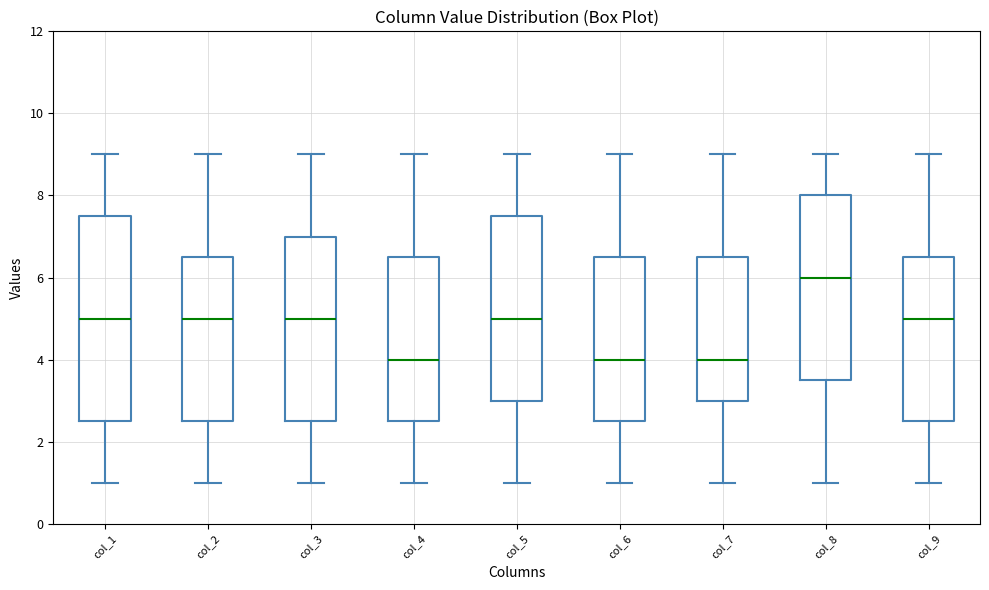

Reading left to right, transcribe this box plot: for each box, give where its median line is, the range the box spans, and where its two whiskers end, as read against the y-axis. The values are not printed on the chart, so give them approximately, as read against the axis.

col_1: median 5.0, box 2.6 to 7.6, whiskers 1.0 to 9.0
col_2: median 5.0, box 2.6 to 6.6, whiskers 1.0 to 9.0
col_3: median 5.0, box 2.6 to 7.0, whiskers 1.0 to 9.0
col_4: median 4.0, box 2.6 to 6.6, whiskers 1.0 to 9.0
col_5: median 5.0, box 3.0 to 7.6, whiskers 1.0 to 9.0
col_6: median 4.0, box 2.6 to 6.6, whiskers 1.0 to 9.0
col_7: median 4.0, box 3.0 to 6.6, whiskers 1.0 to 9.0
col_8: median 6.0, box 3.6 to 8.0, whiskers 1.0 to 9.0
col_9: median 5.0, box 2.6 to 6.6, whiskers 1.0 to 9.0